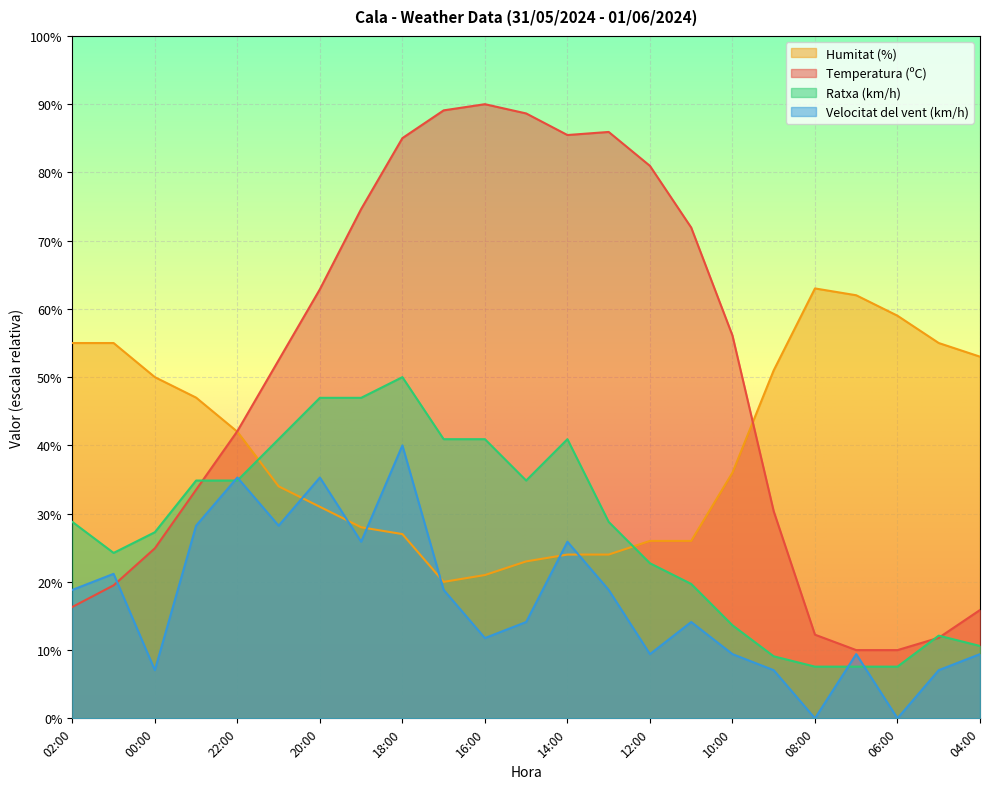

At which label does Ratxa (km/h) first exceed 28?

02:00